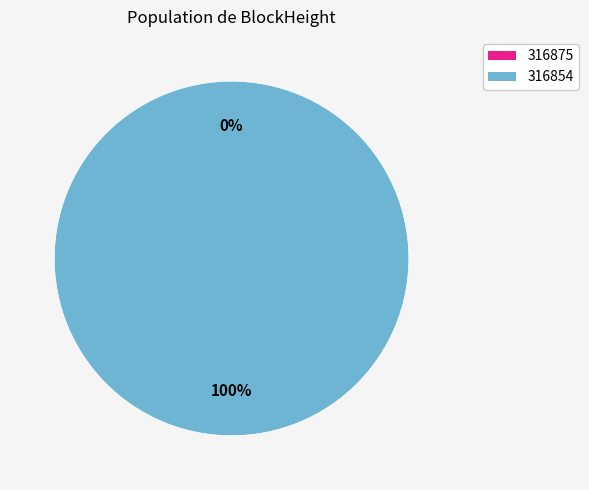

Is it true that 316875 is 0% of the pie?

True